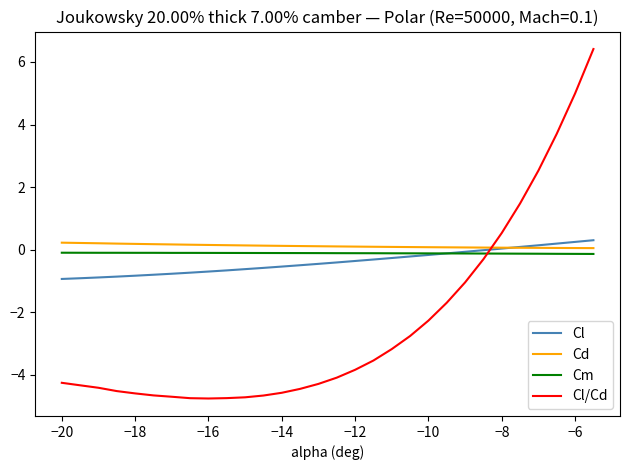

Which series has the largest range (max minus min)?

Cl/Cd